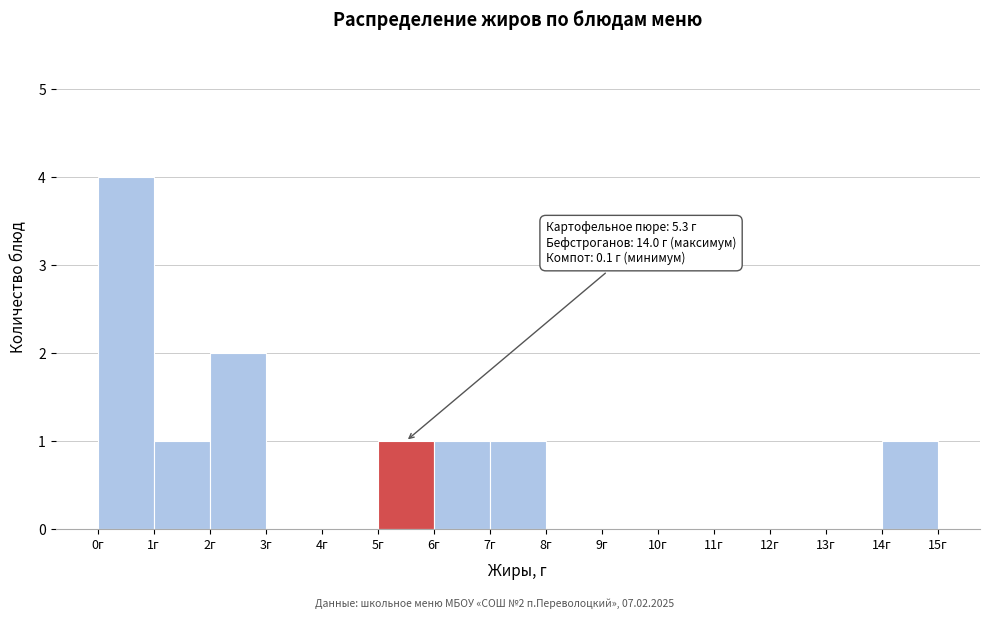

Which range on the x-axis has the tallest bar?

0 to 1